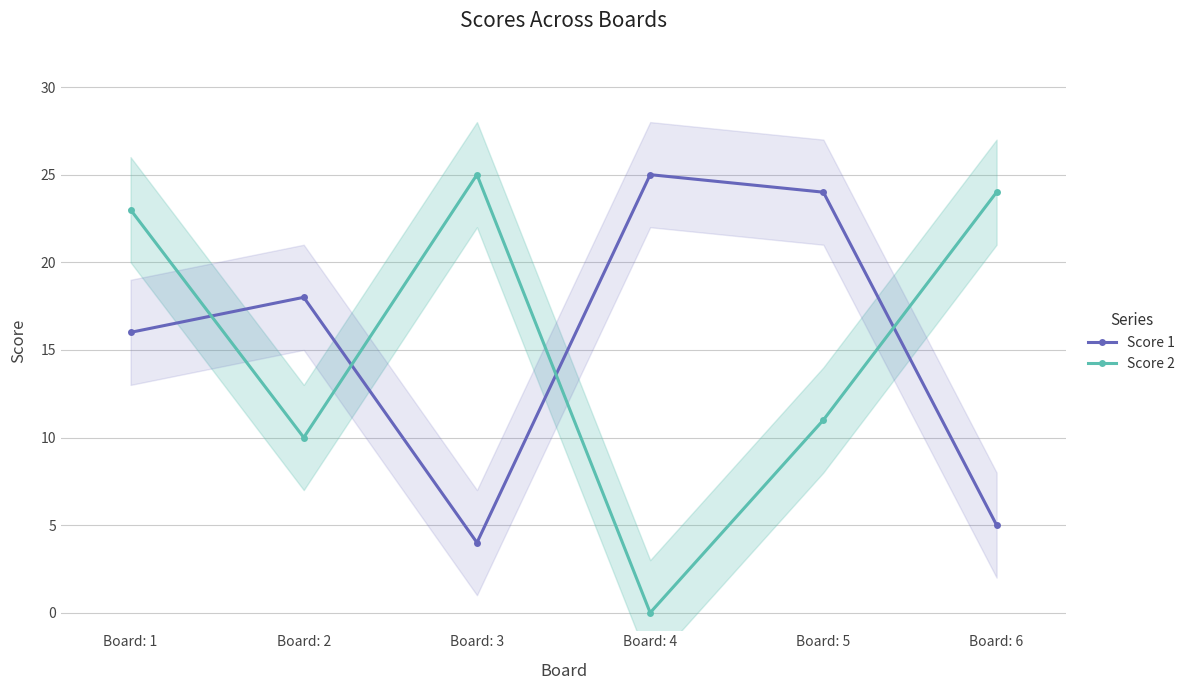

Read the Score 1 value at Board: 5.

24